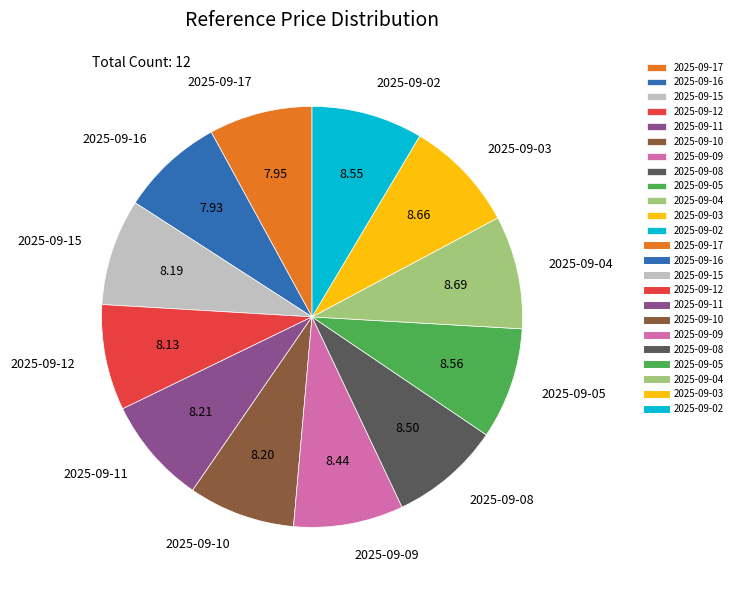

Combined, do 2025-09-02 and 2025-09-12 account for over 50%?

No